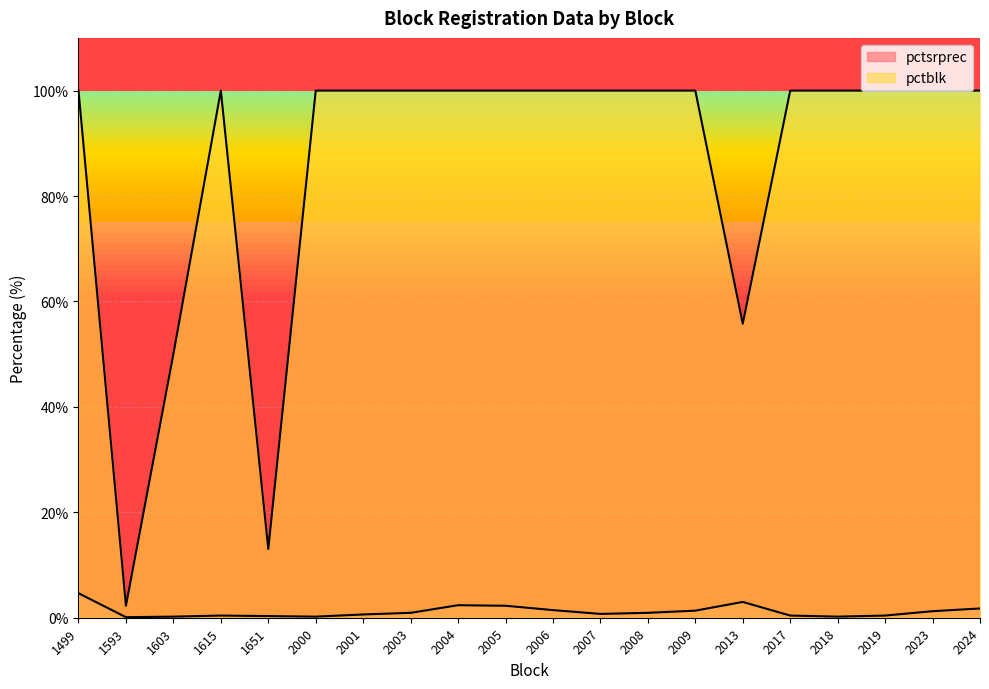

At which category does pctblk reach its first local valley?

1593